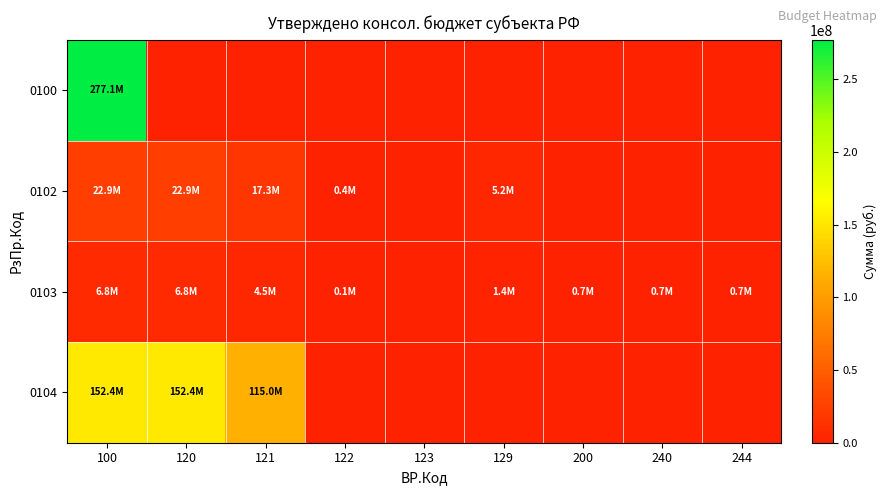

Which has a higher value, 244 or 122?

244